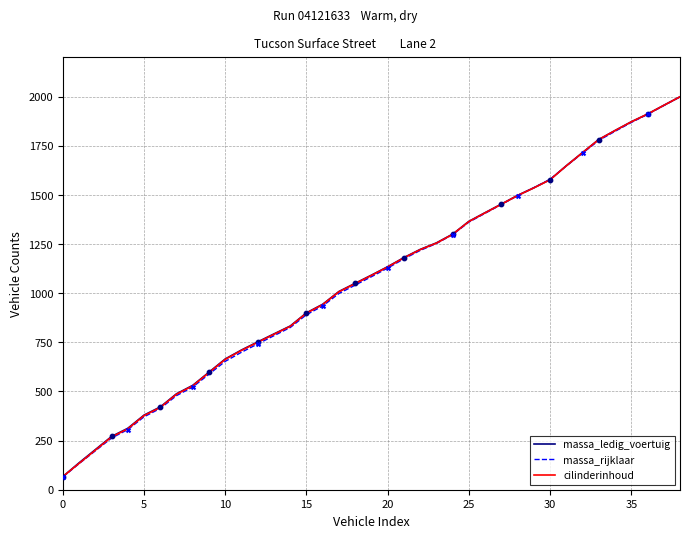

At how many categories does at least one series exceed 239?

36